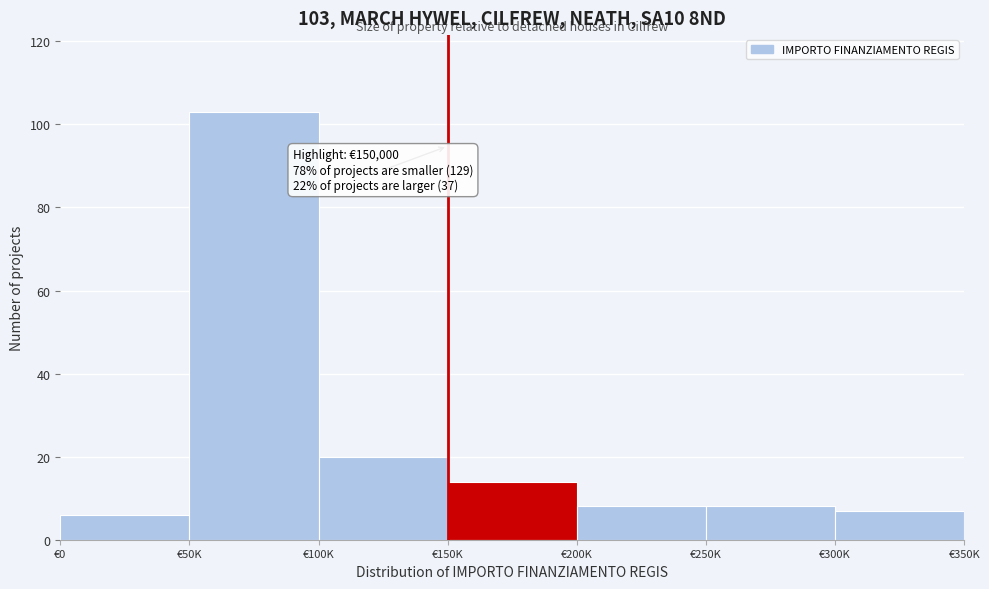

Reading left to right, what are all the values shown in this chart?

€0=6	€50K=103	€100K=20	€150K=14	€200K=8	€250K=8	€300K=7